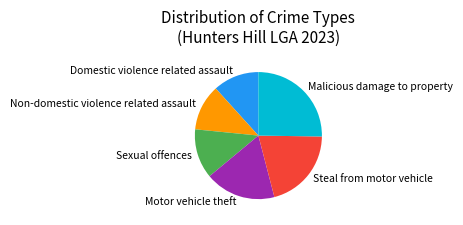

Which slice is the largest?

Malicious damage to property